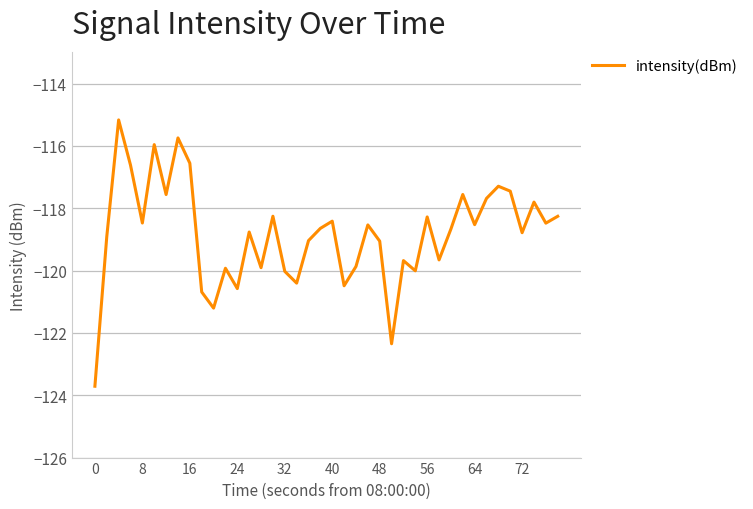

What is the minimum value shown in the chart?

-123.7